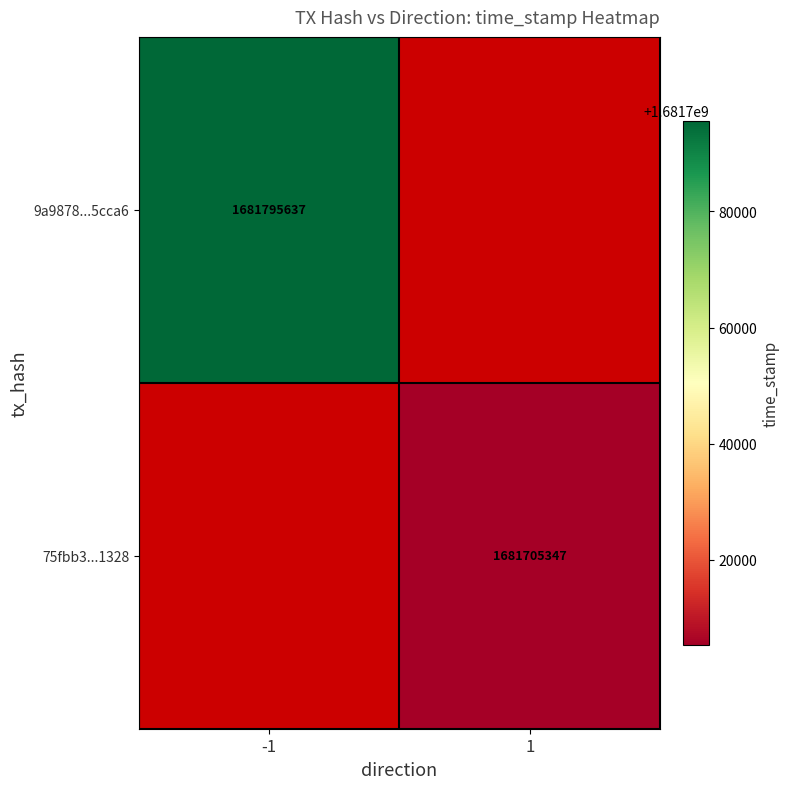

The 9a9878...5cca6 series shows 2791034173 at -1. True or false?

False